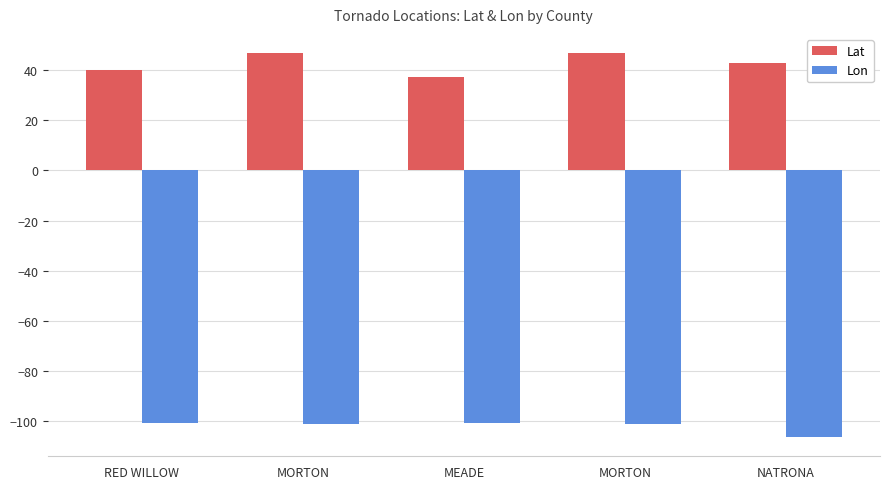

Does the chart contain stacked bars?

No